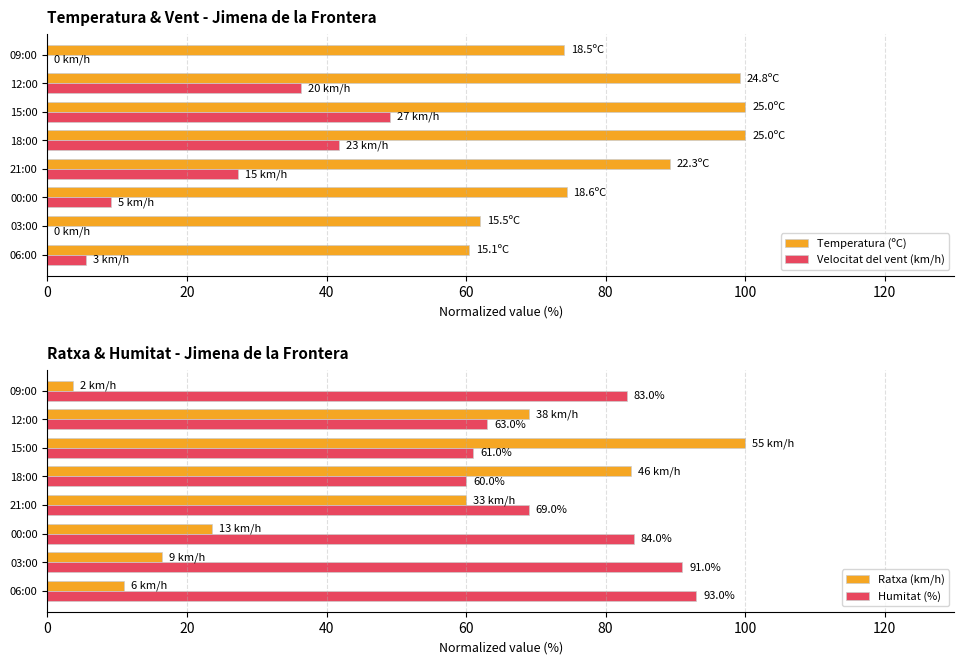

True or false: Ratxa (km/h) has a value of 23.6 at 00:00.

True